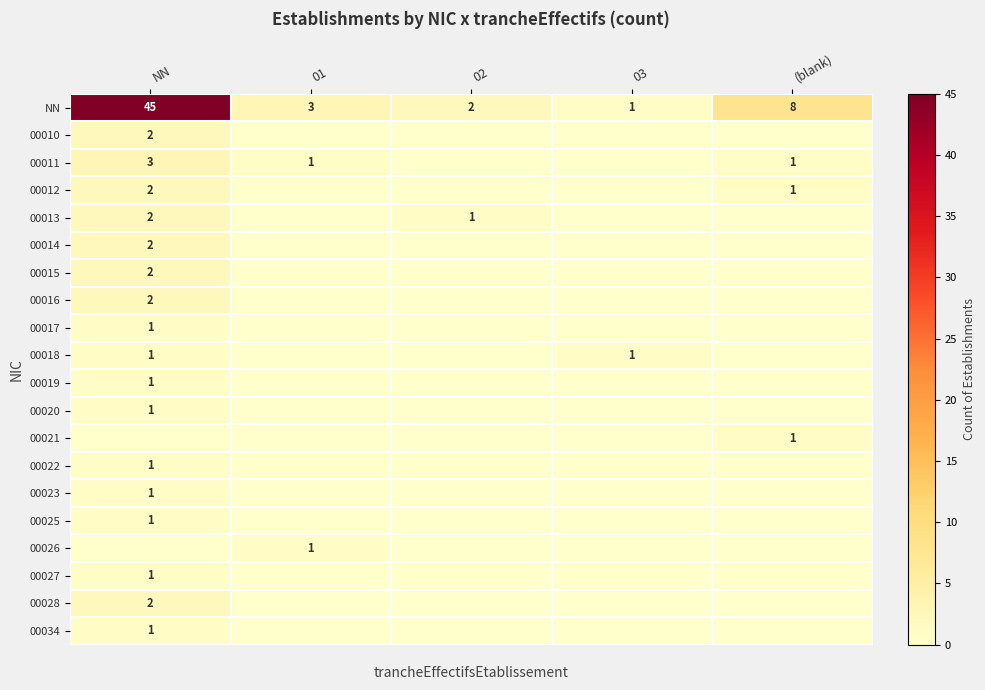

What is the spread (max minus min) of values at 03?

1